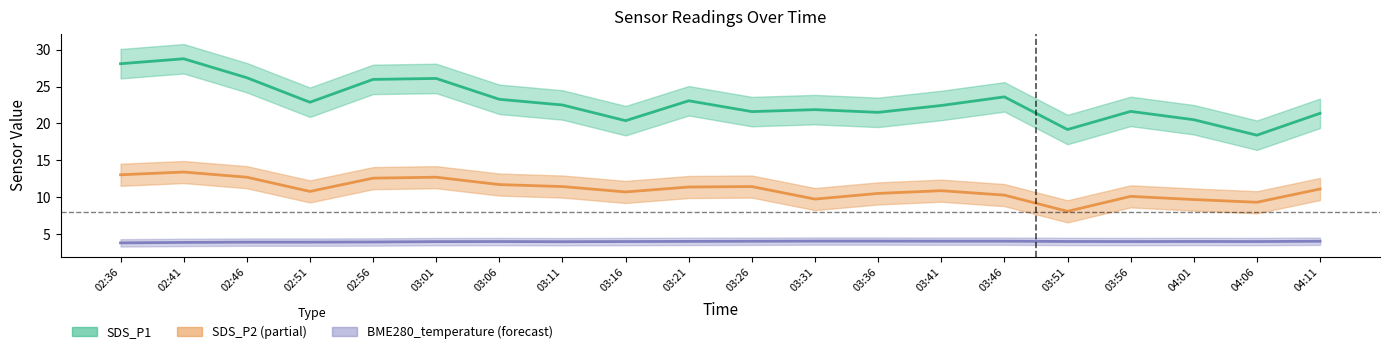

What is the difference between the SDS_P1 values at 03:46 and 03:56?

2.0